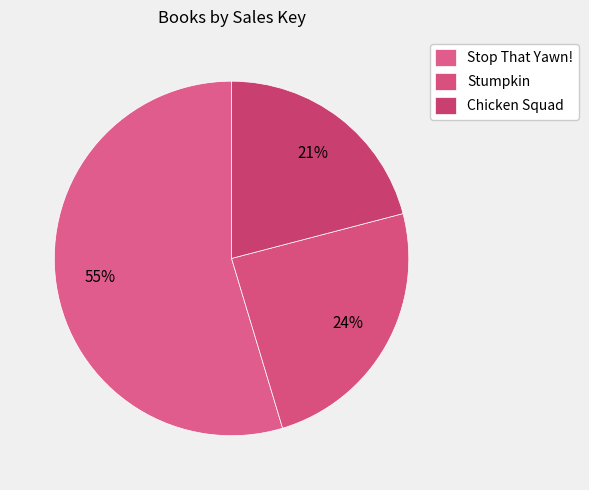

How much of the chart is everything except Stumpkin?

75.6%